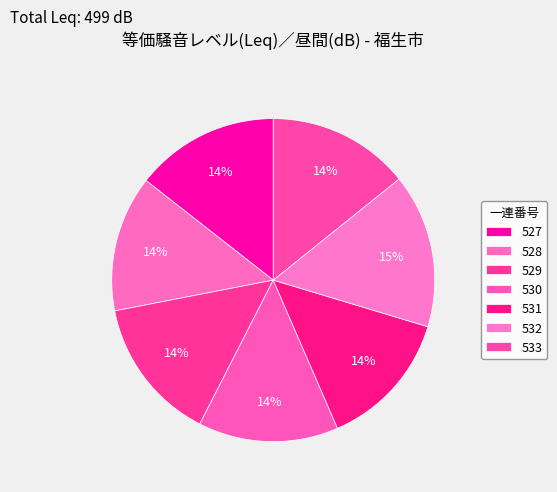

To the nearest percent, what percentage of the pie is 528?

14%